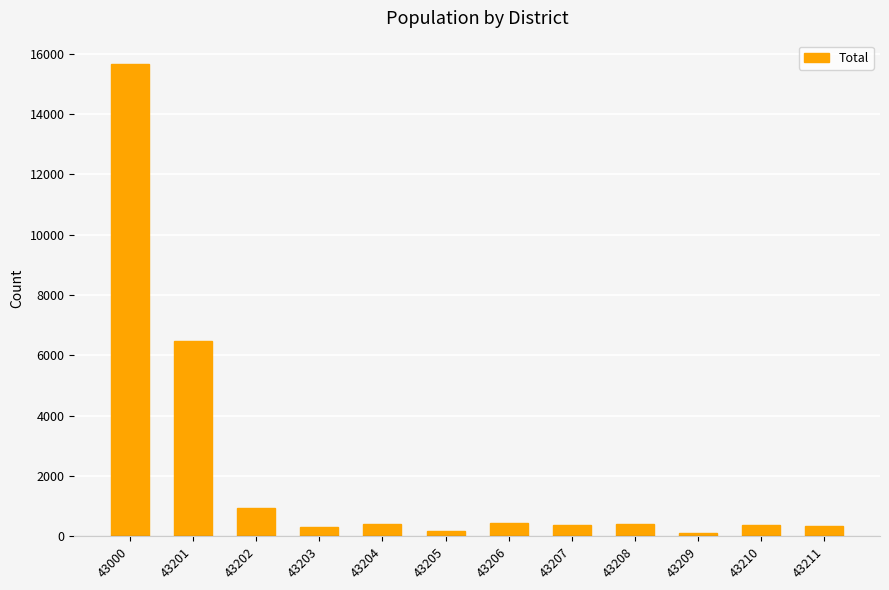

What is the average value?

2169